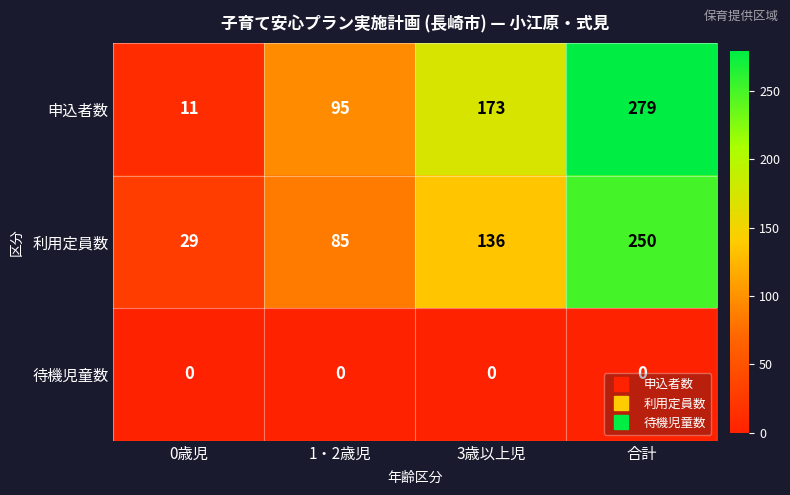

Which series has the widest spread of values?

申込者数